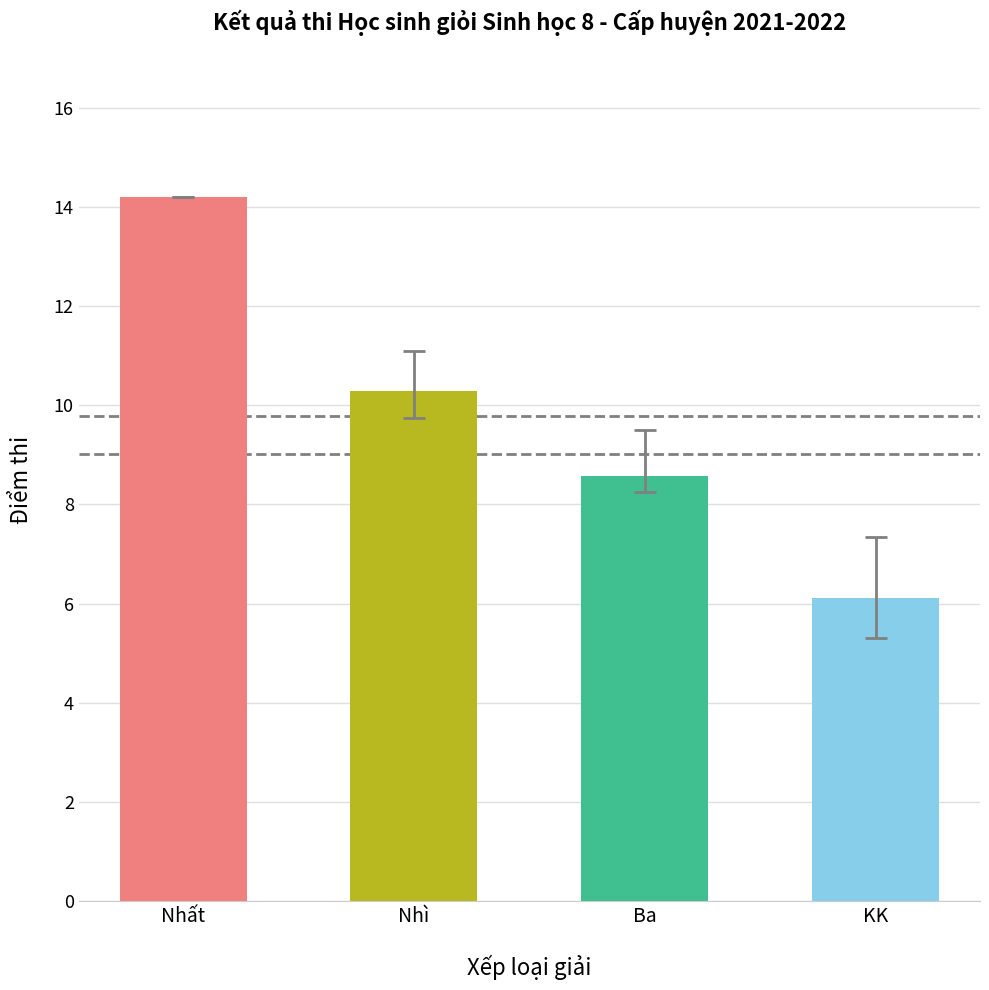

Where does the data first go above 10?

Nhất